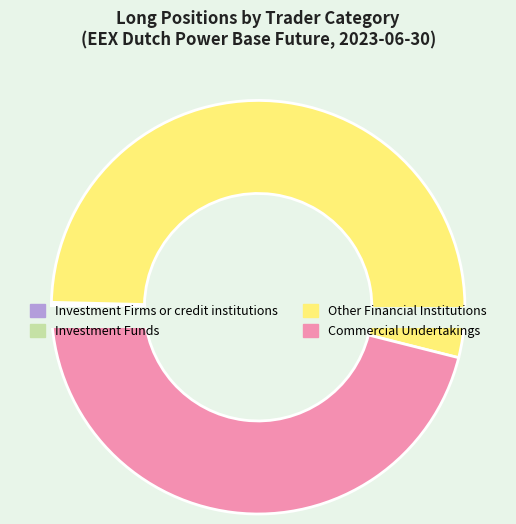

What is the change in value from Investment Funds to Commercial Undertakings?

+5449669